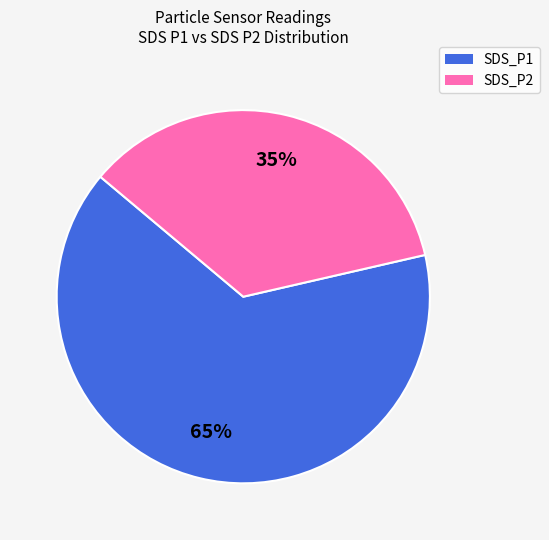

What is the smallest slice in the pie chart?

SDS_P2